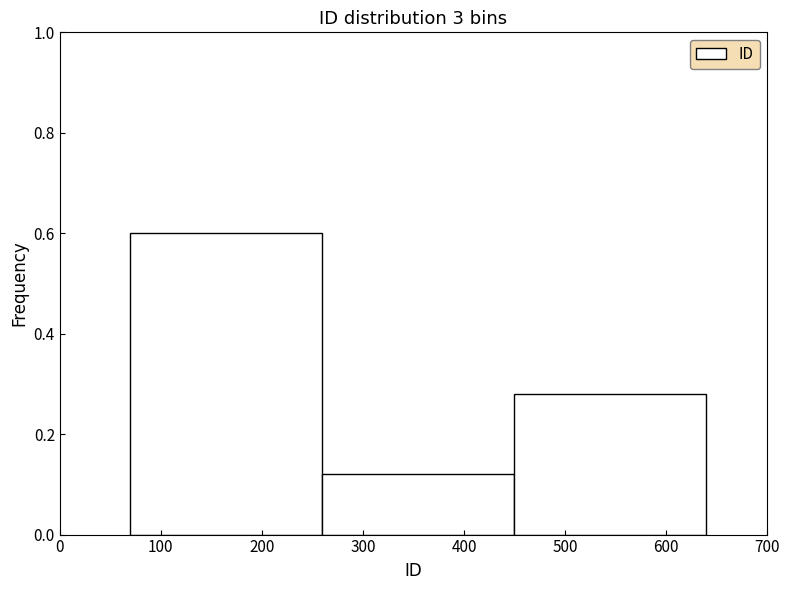

Which range on the x-axis has the tallest bar?

69 to 259